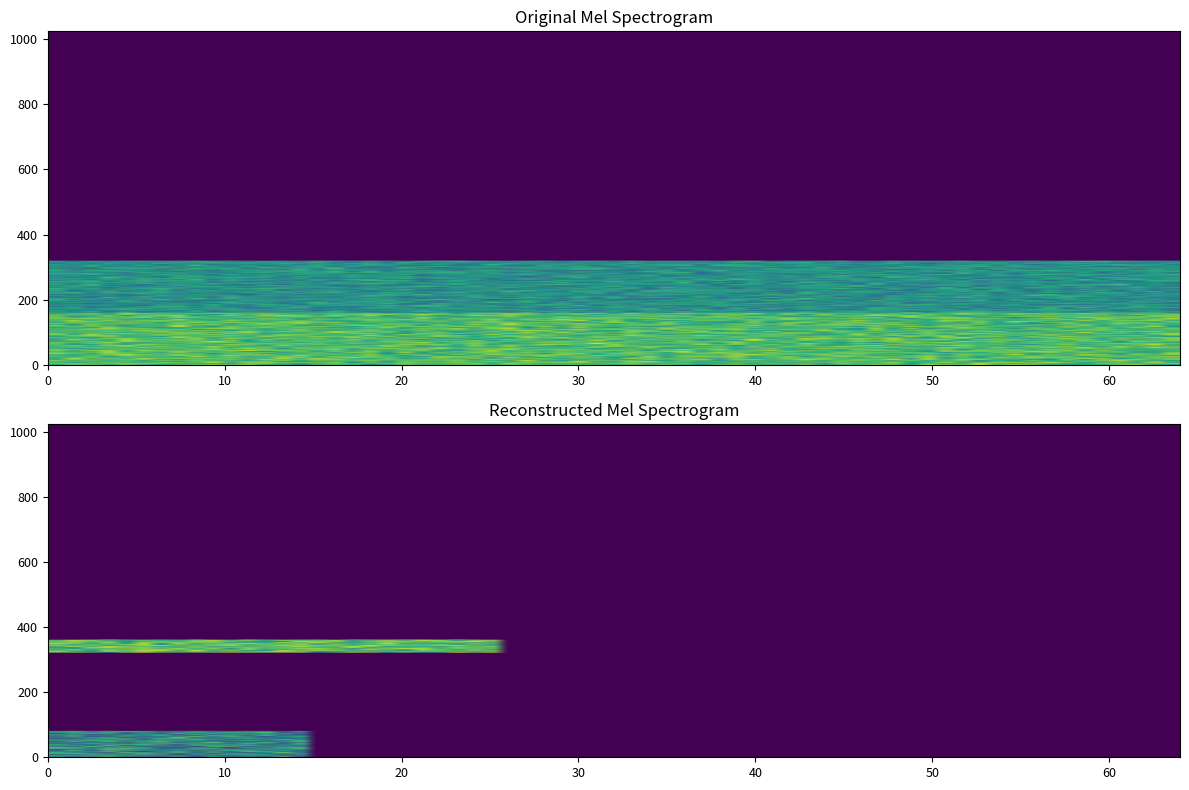

The ba6fb16cb7f32195e156252bf5741295fd3d0d3 series shows 1 at io_index. True or false?

False